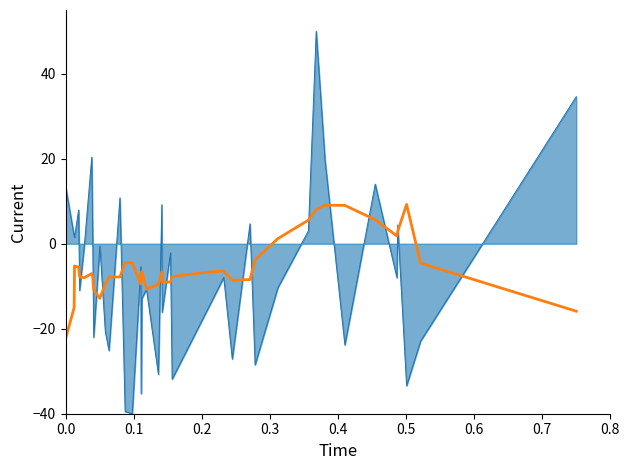

What is the smallest value displayed?

-40.0